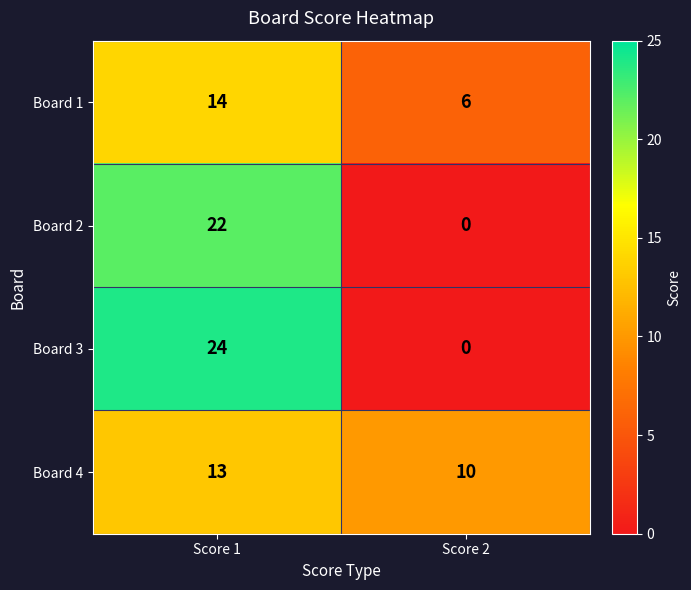

List the series in order of their overall mean, highest first.

Board 3, Board 4, Board 2, Board 1